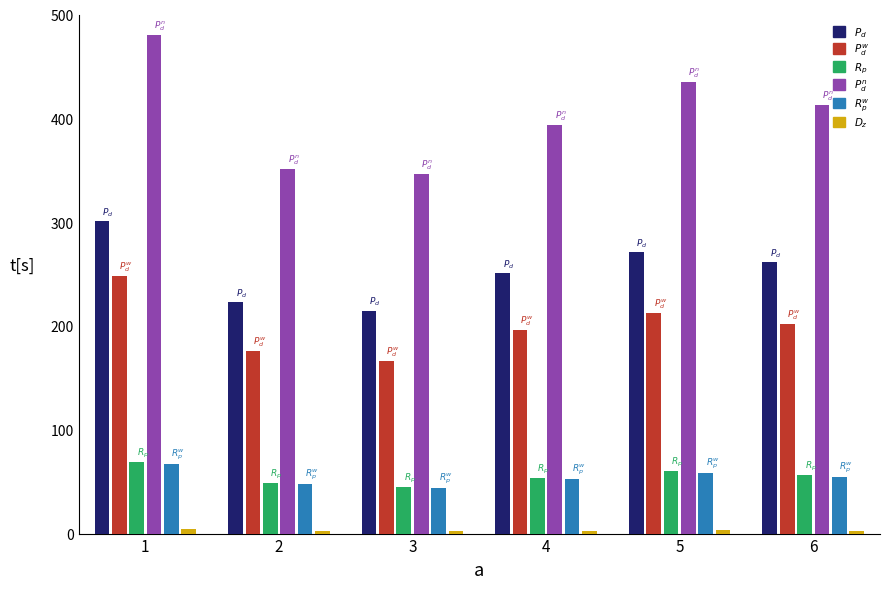

How many categories are shown in the chart?

6